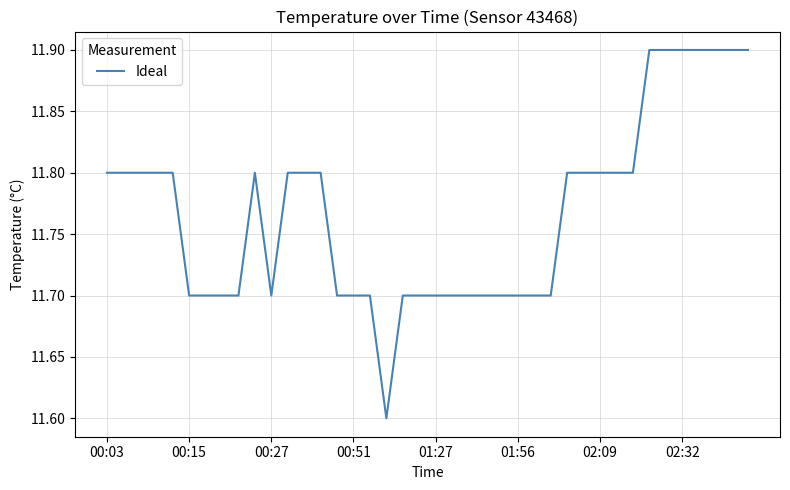

Count the values in the range 11 to 12.

40